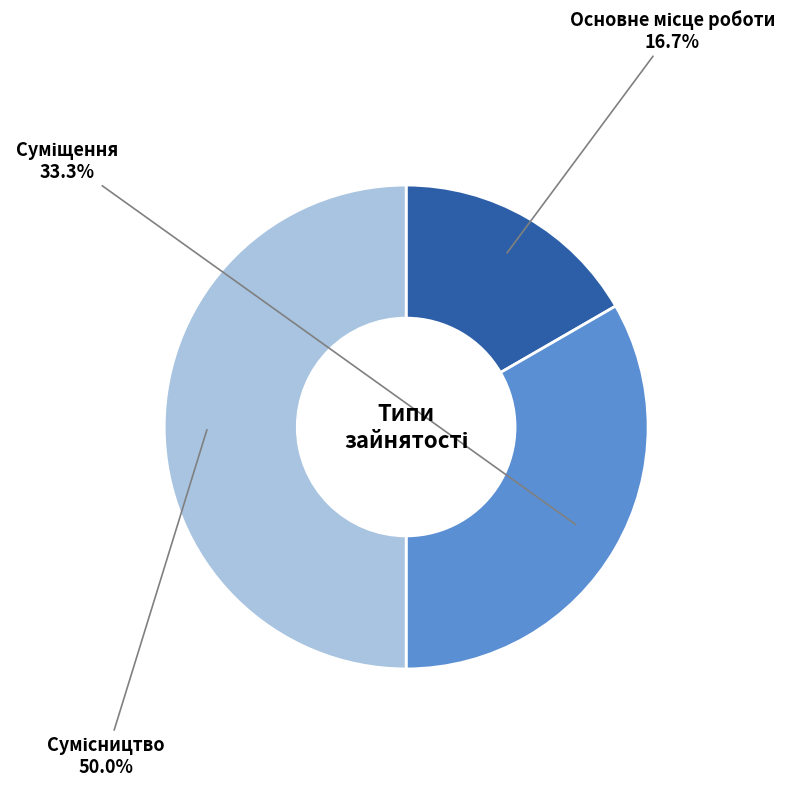

How many slices are in this pie chart?

3